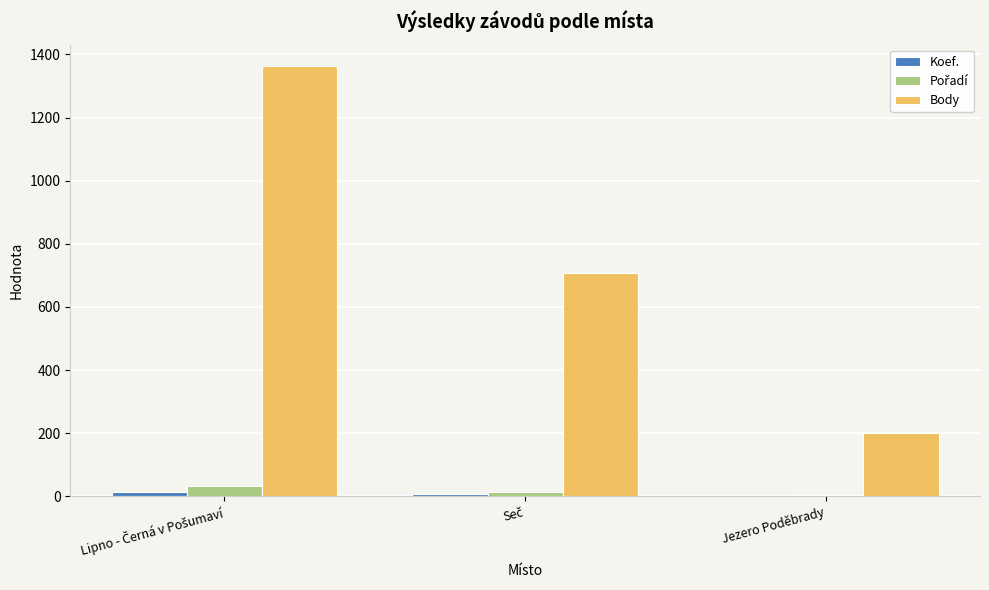

How many distinct data groups are displayed?

3